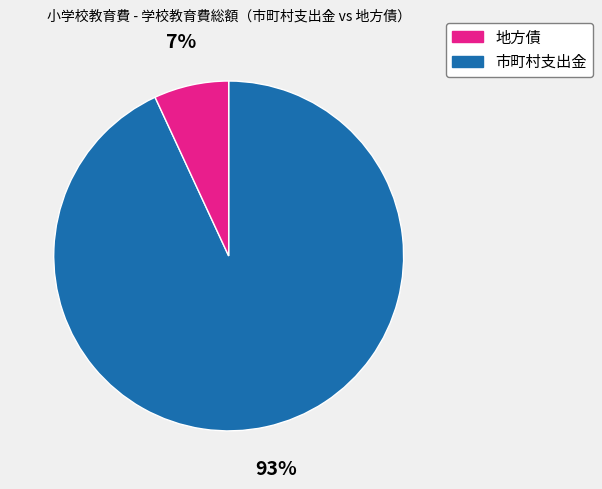

To the nearest percent, what is the difference between the largest and smallest slice percentages?

86%